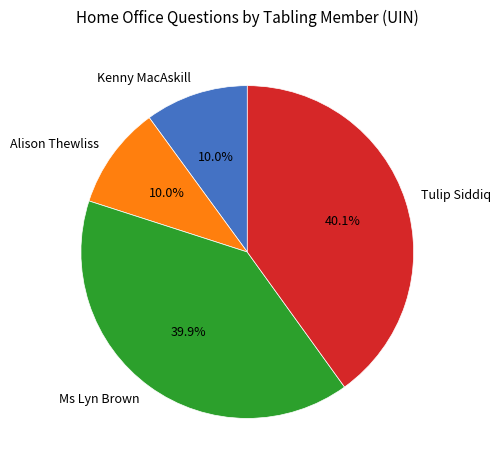

What portion of the pie excludes Tulip Siddiq?

59.9%